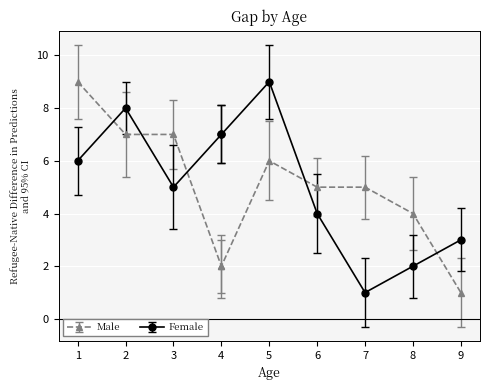

Which series has the widest spread of values?

Male